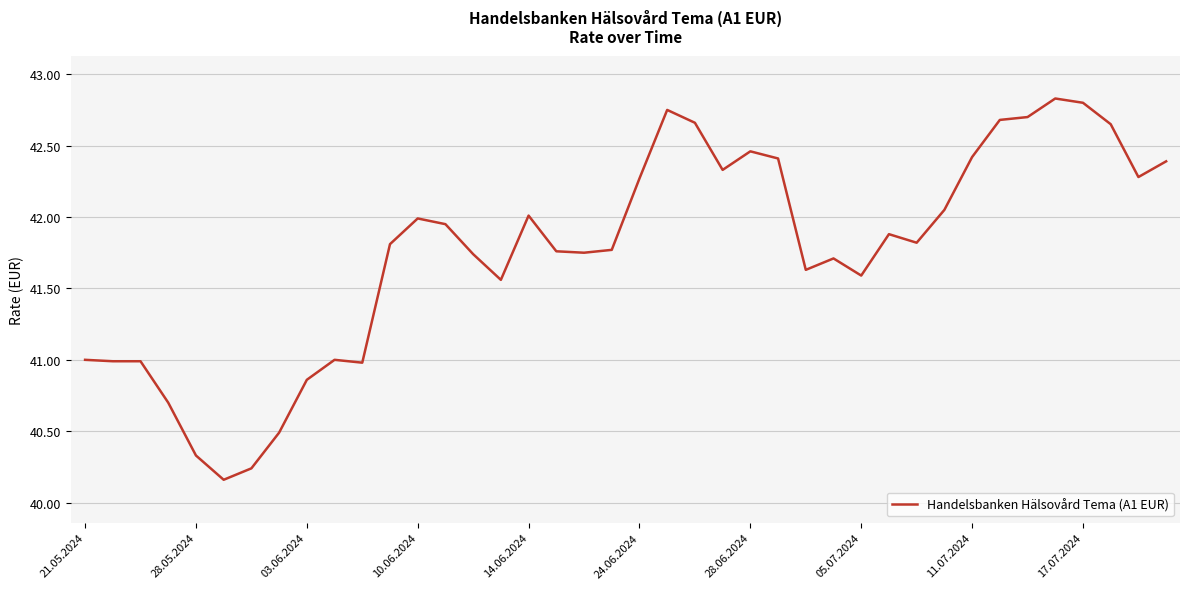

What is the difference between the maximum and minimum values?

2.7